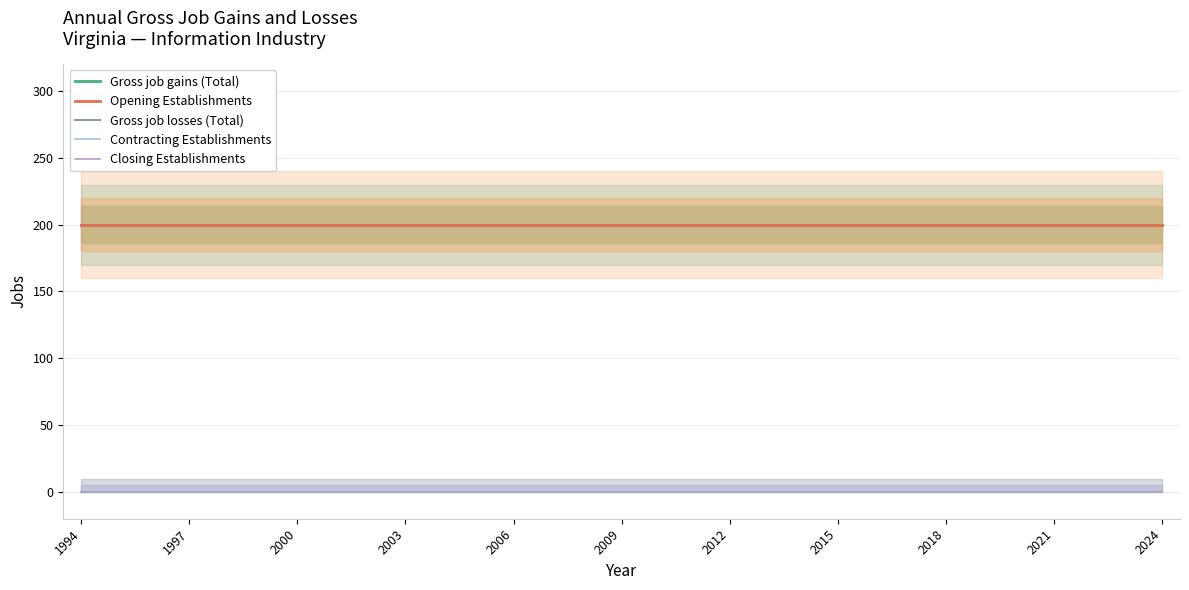

True or false: Closing Establishments and Opening Establishments cross at least once.

False